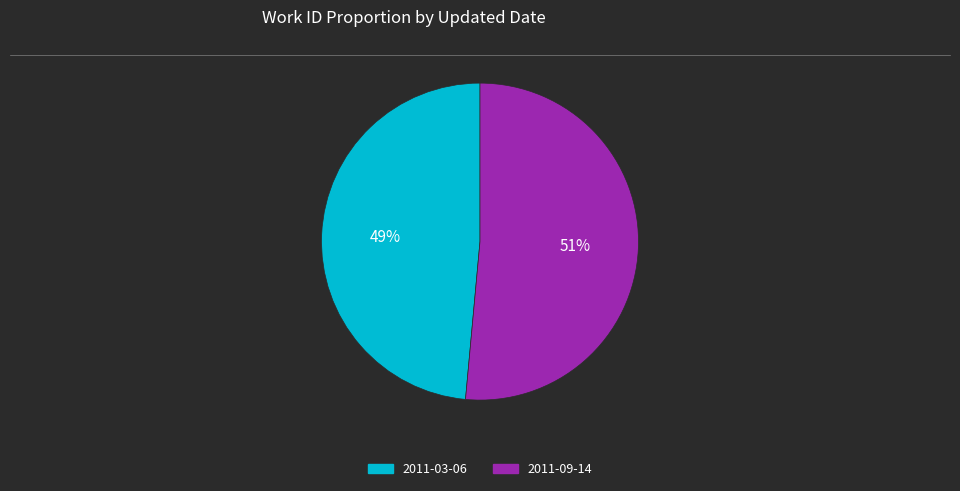

How many slices are in this pie chart?

2